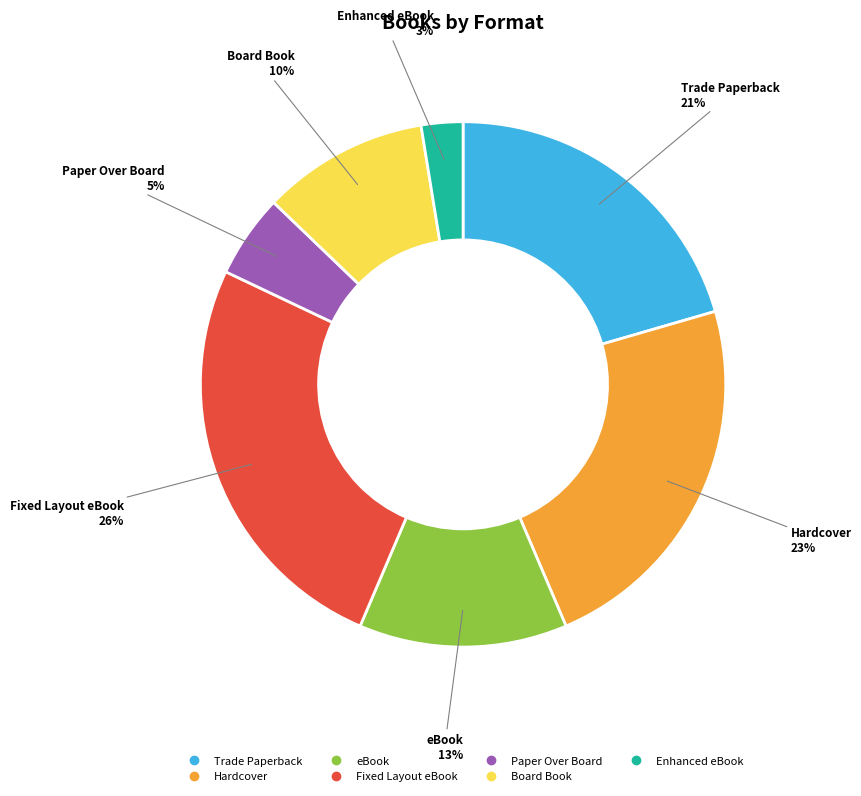

Combined, do Enhanced eBook and Fixed Layout eBook account for over 50%?

No